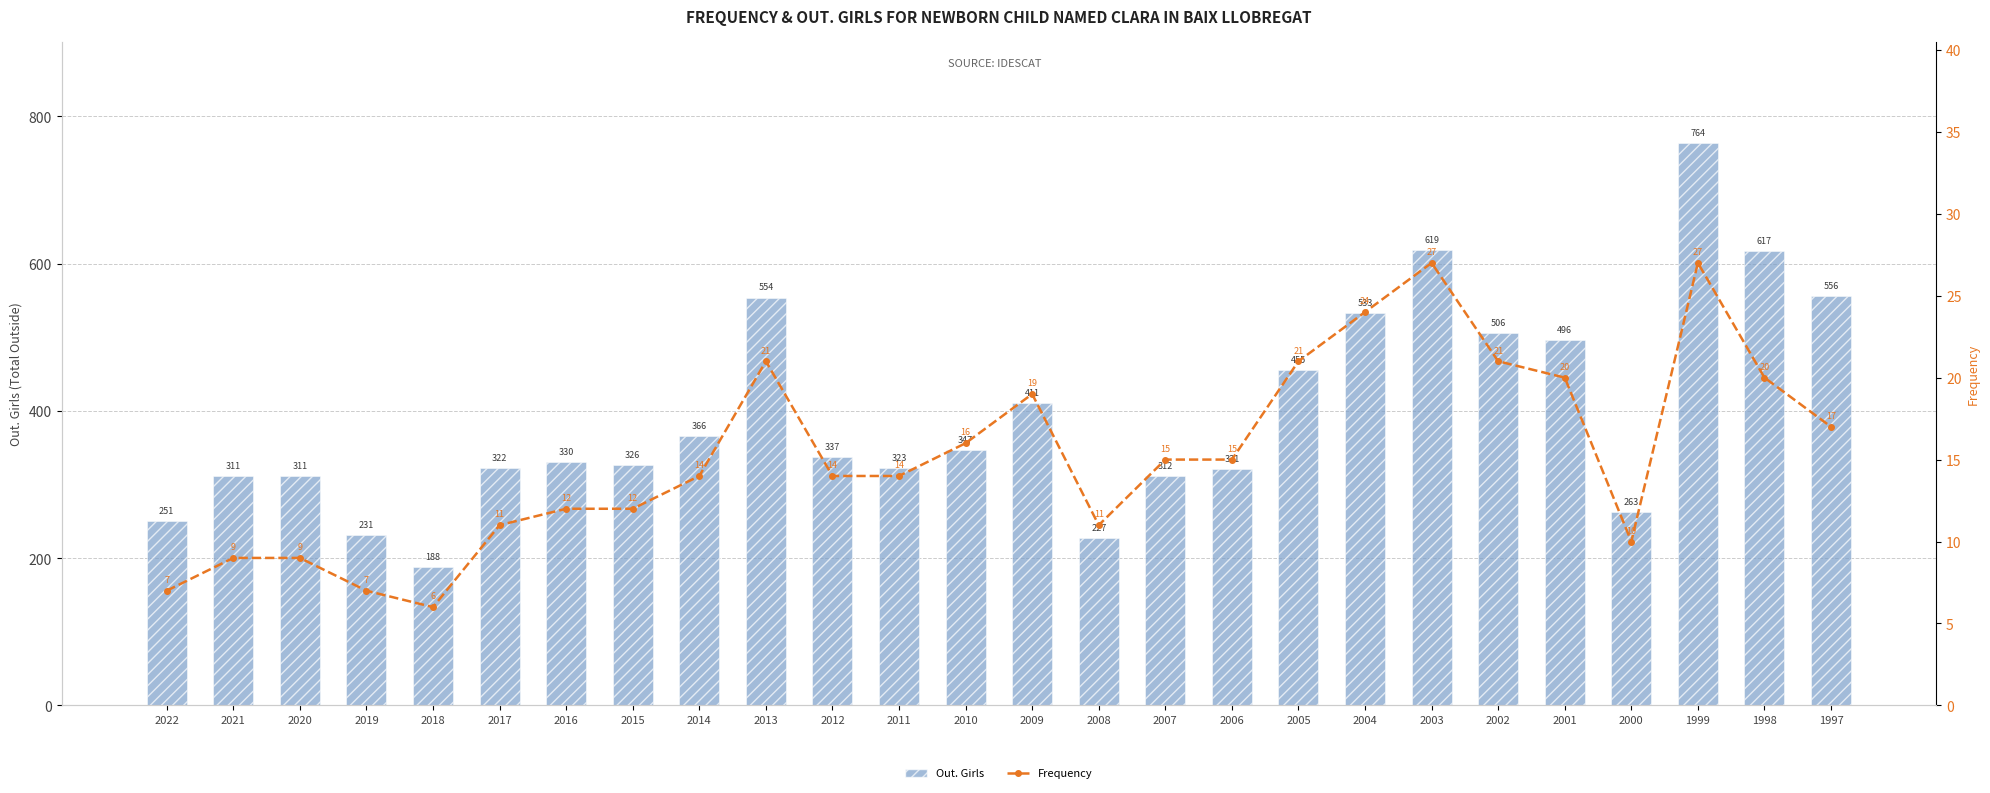

Reading left to right, extract all data points from this chart.

Out. Girls: 2022=251	2021=311	2020=311	2019=231	2018=188	2017=322	2016=330	2015=326	2014=366	2013=554	2012=337	2011=323	2010=347	2009=411	2008=227	2007=312	2006=321	2005=455	2004=533	2003=619	2002=506	2001=496	2000=263	1999=764	1998=617	1997=556
Frequency: 2022=7	2021=9	2020=9	2019=7	2018=6	2017=11	2016=12	2015=12	2014=14	2013=21	2012=14	2011=14	2010=16	2009=19	2008=11	2007=15	2006=15	2005=21	2004=24	2003=27	2002=21	2001=20	2000=10	1999=27	1998=20	1997=17